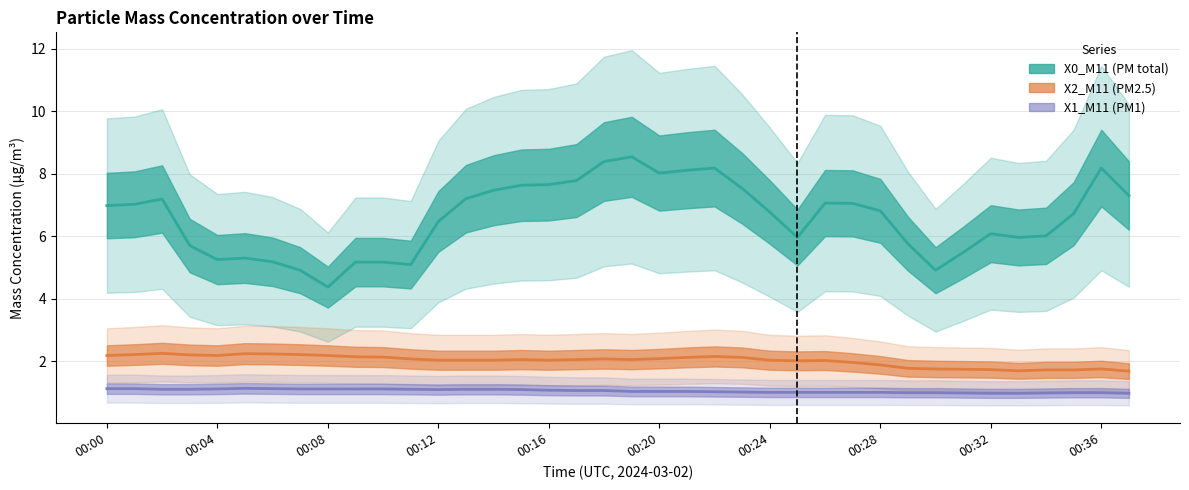

The X1_M11 series shows 0.6 at 00:36. True or false?

False